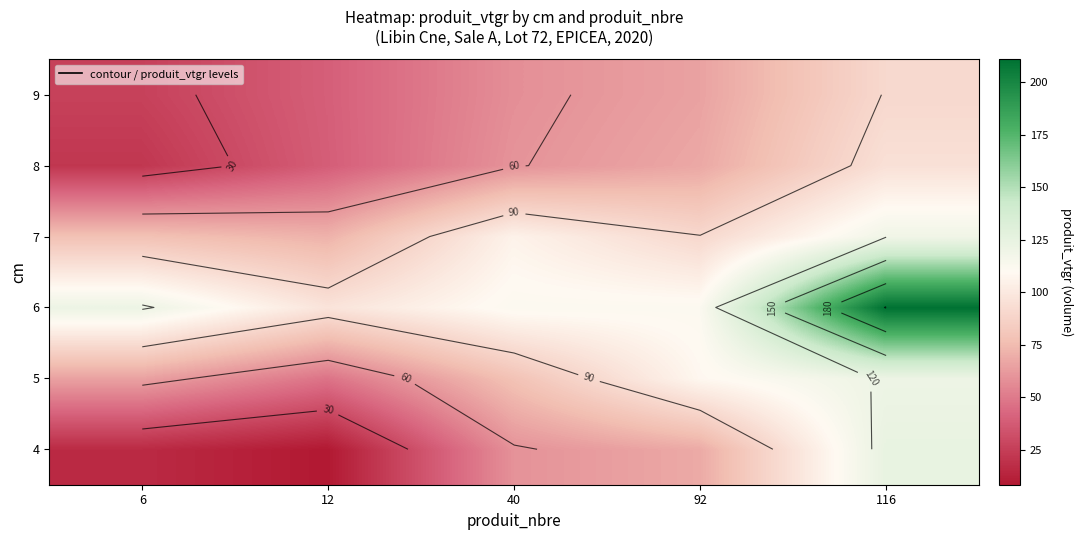

Where is 6 nearest to the value 153?

6